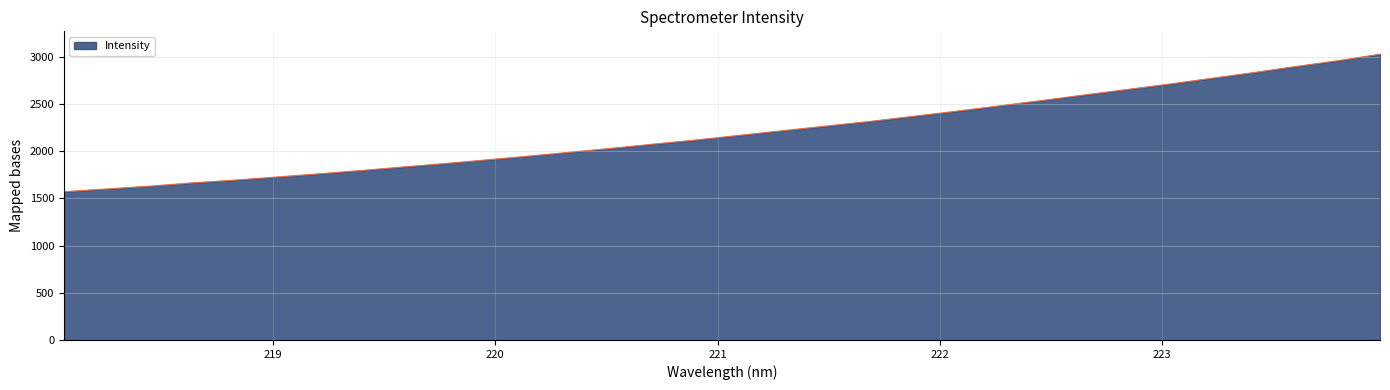

What is the maximum value shown in the chart?

3028.2